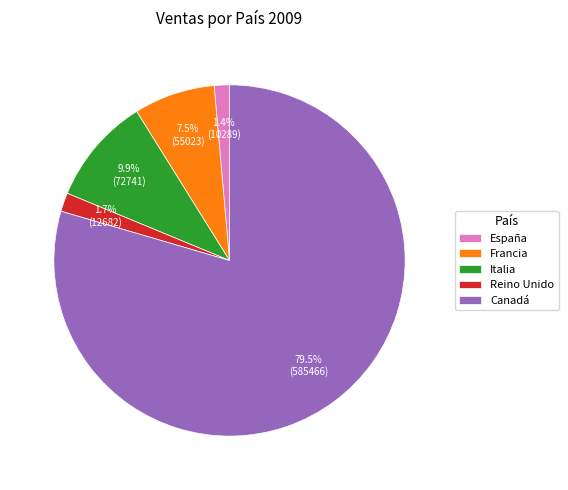

What portion of the pie excludes Italia?

90.1%